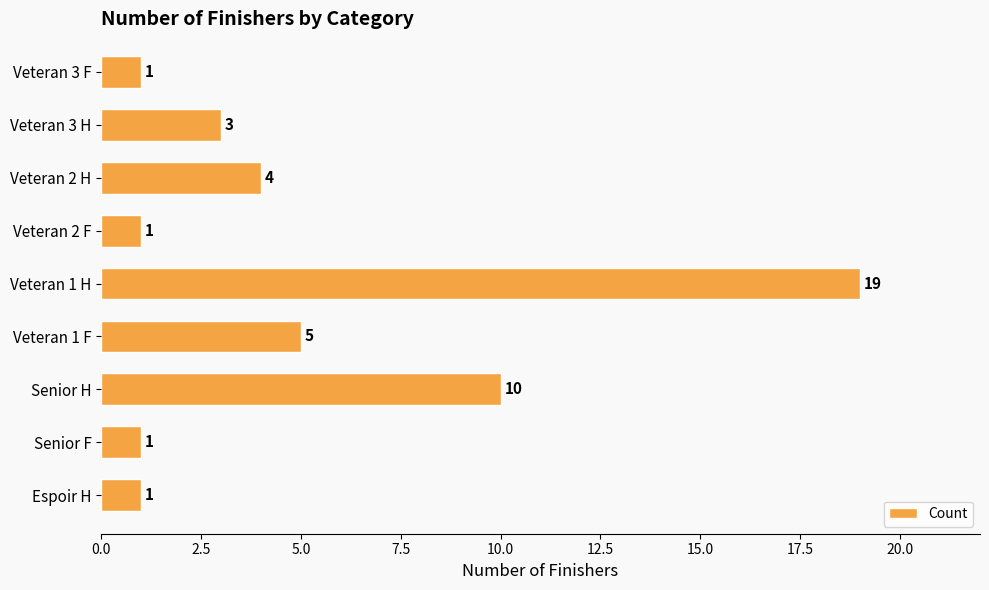

The chart shows a value of 0 at Veteran 2 F. True or false?

False